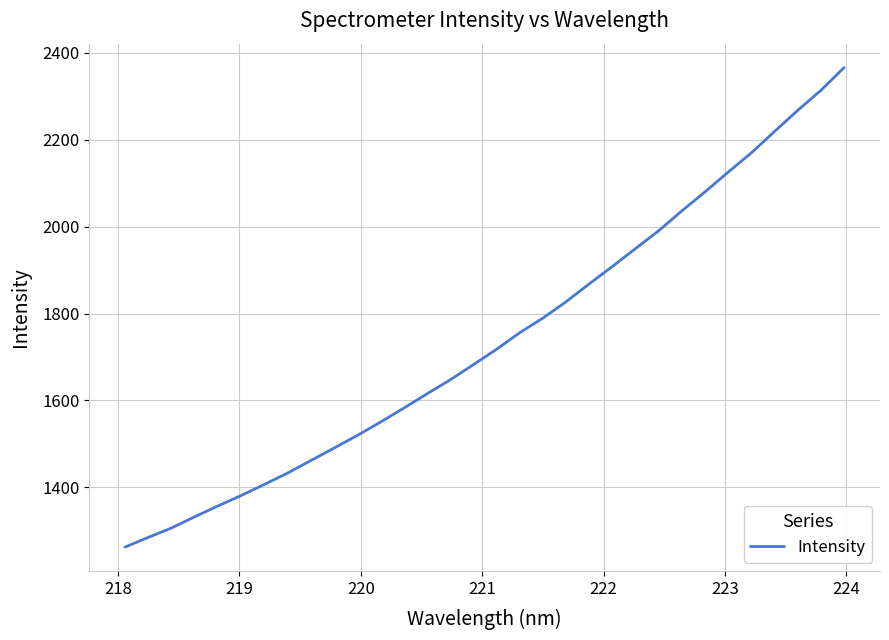

What is the difference between the maximum and minimum values?

1103.0